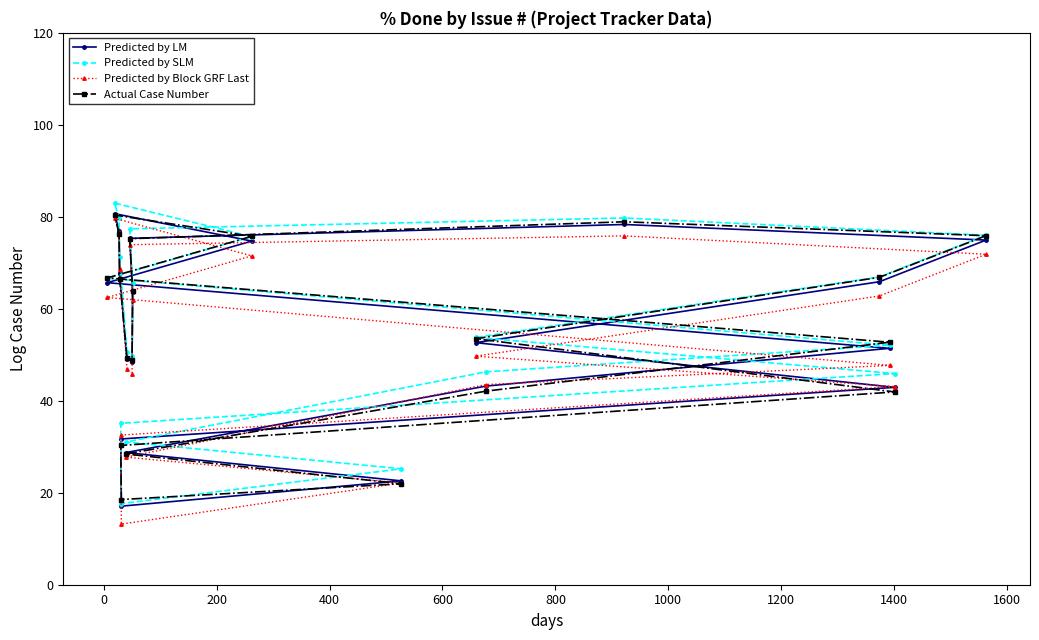

Which series has the largest range (max minus min)?

Predicted by Block GRF Last